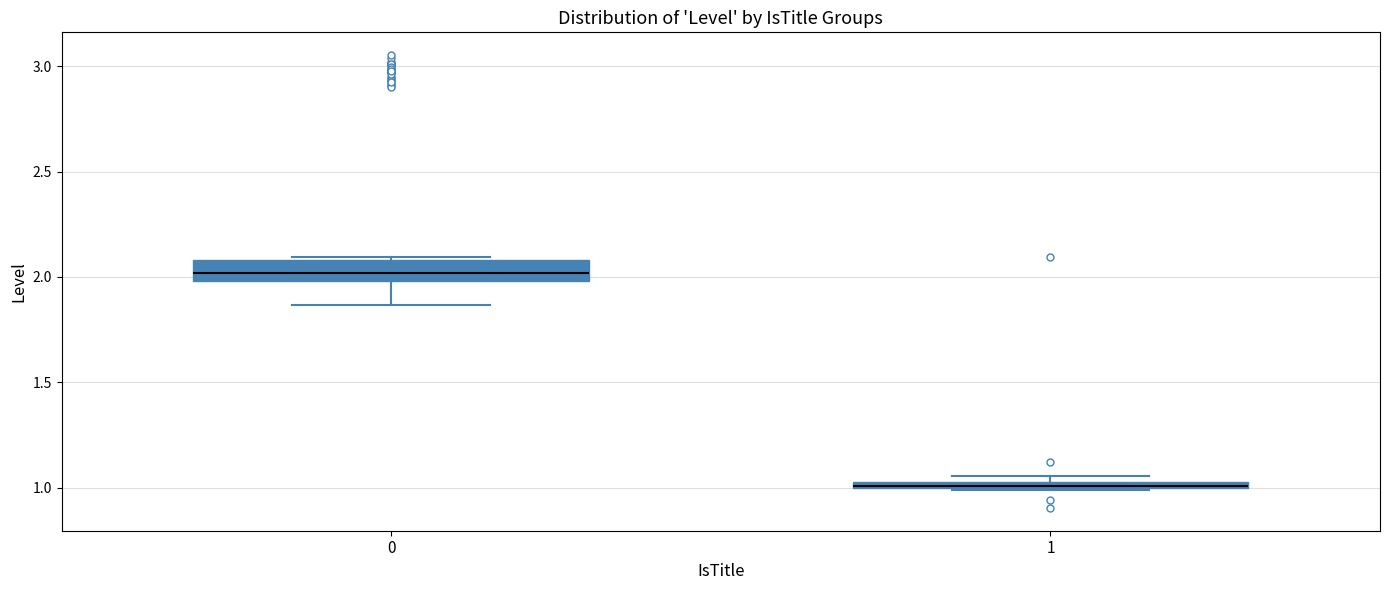

Which box's median line is the highest?

0